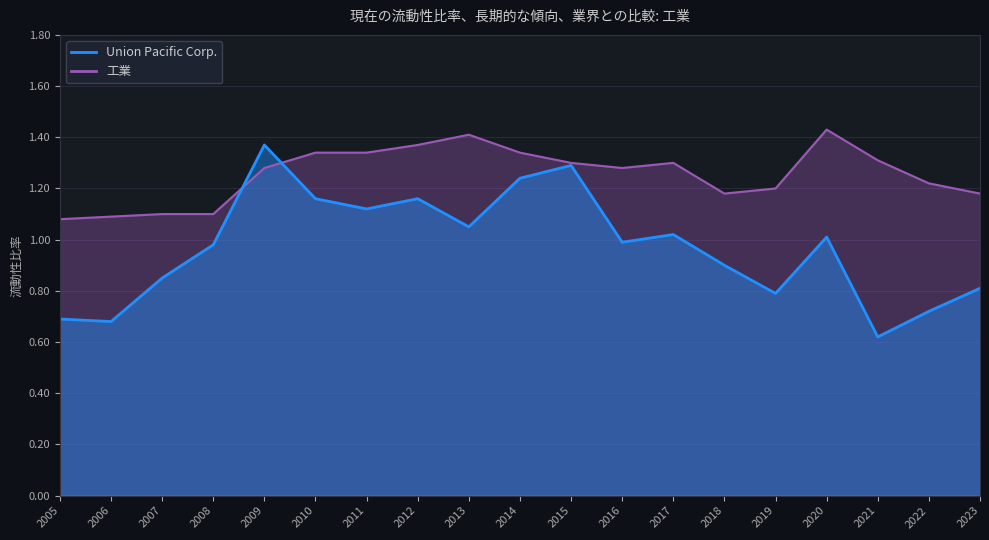

The value of 工業 at 2011 is 0.3. True or false?

False